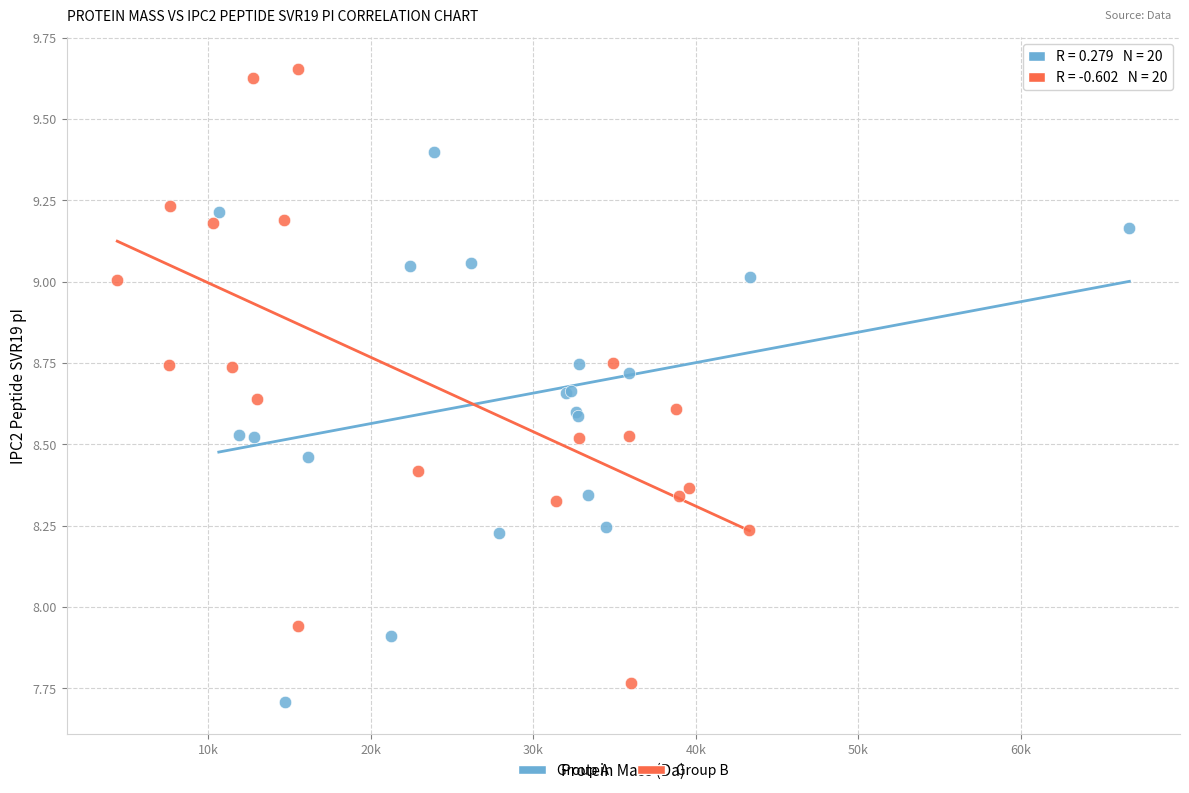

What are all the series names shown in the legend?

Group A, Group B